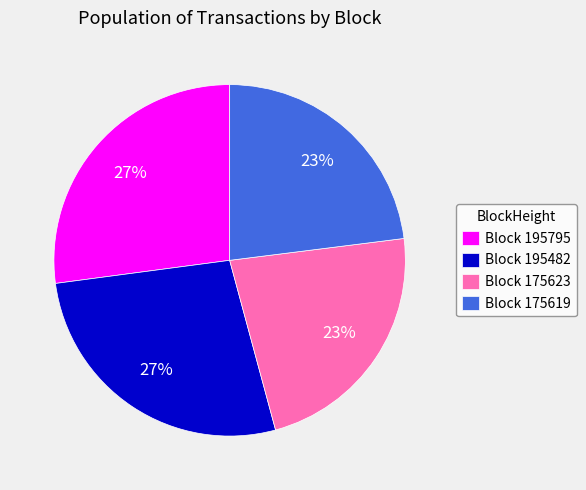

Is the sum of Block 195795 and Block 195482 greater than half?

Yes